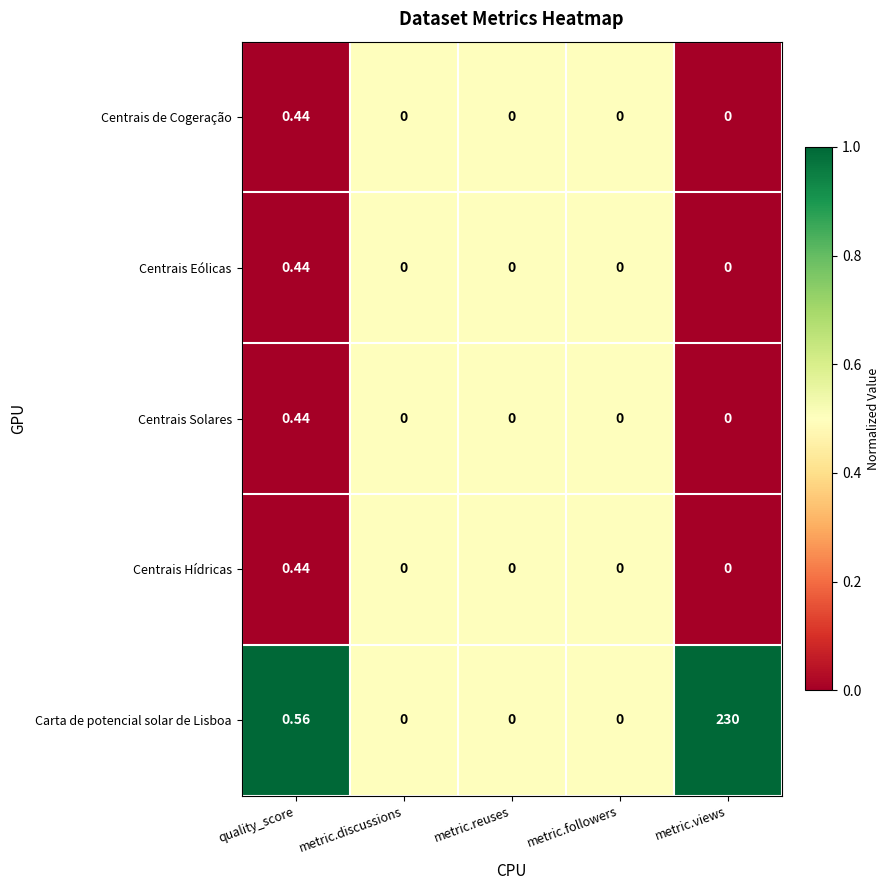

How many series are shown in this chart?

5